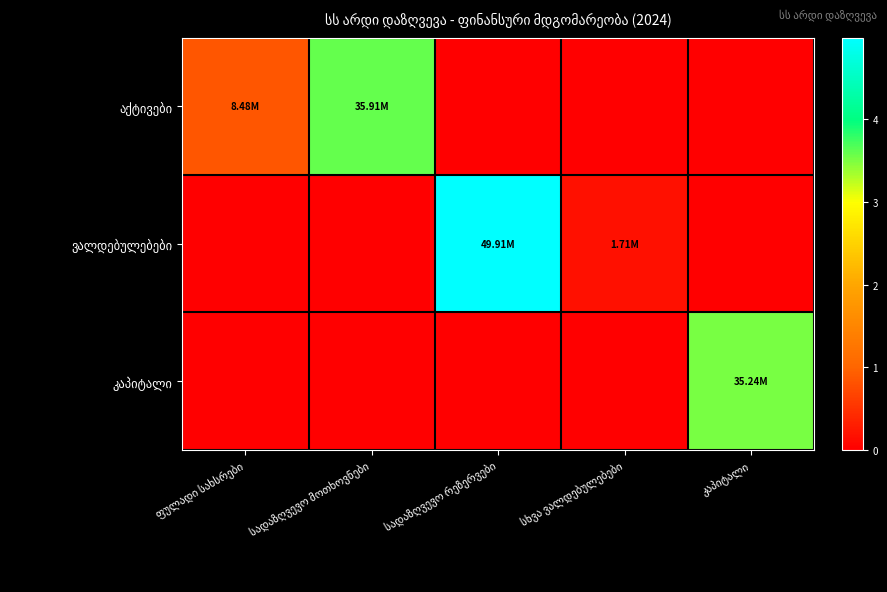

What is the greatest value displayed?

49905317.3